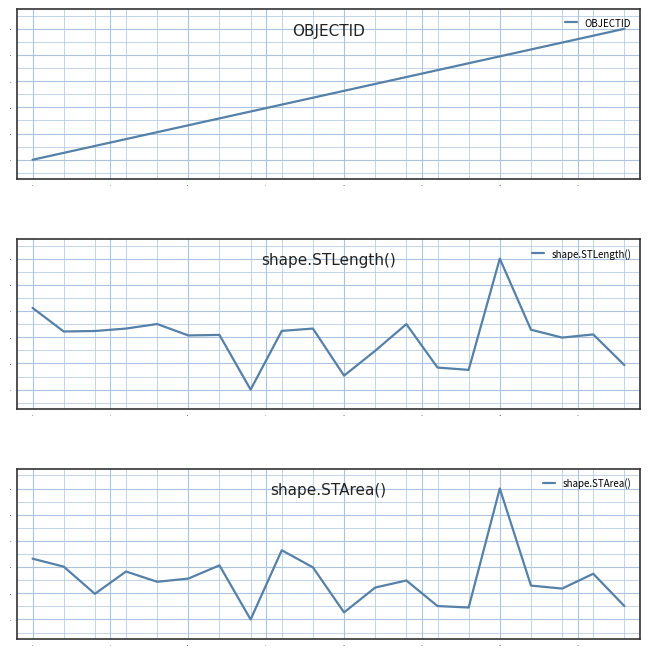

Which category has the highest value in the shape.STLength() series?

15.0